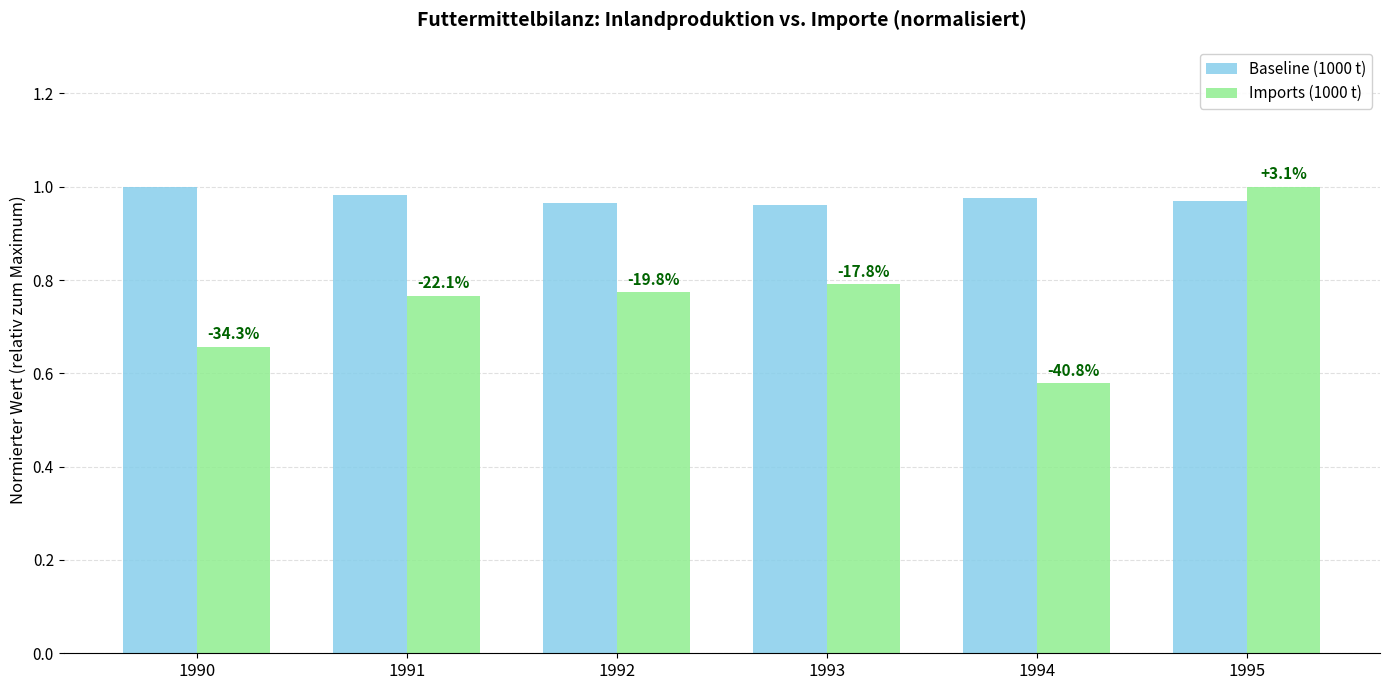

What is the value of the Baseline (1000 t) bar at the 4th from the left?

1.0